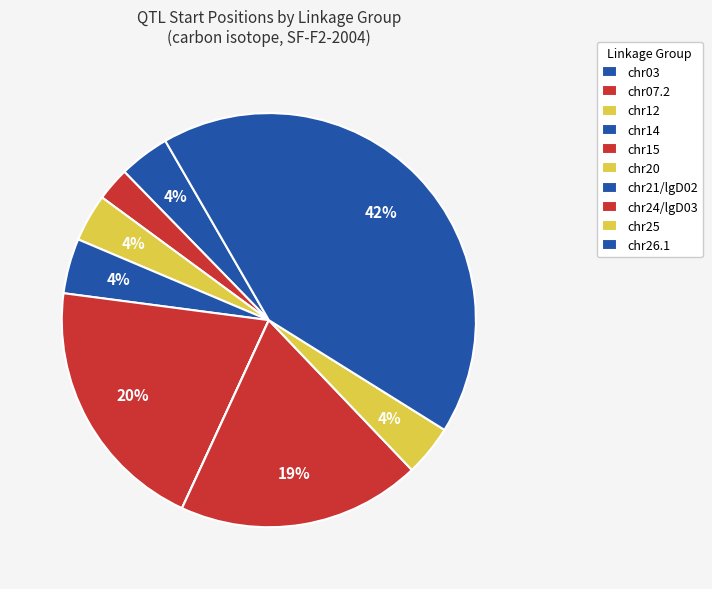

How many segments does this pie chart have?

10